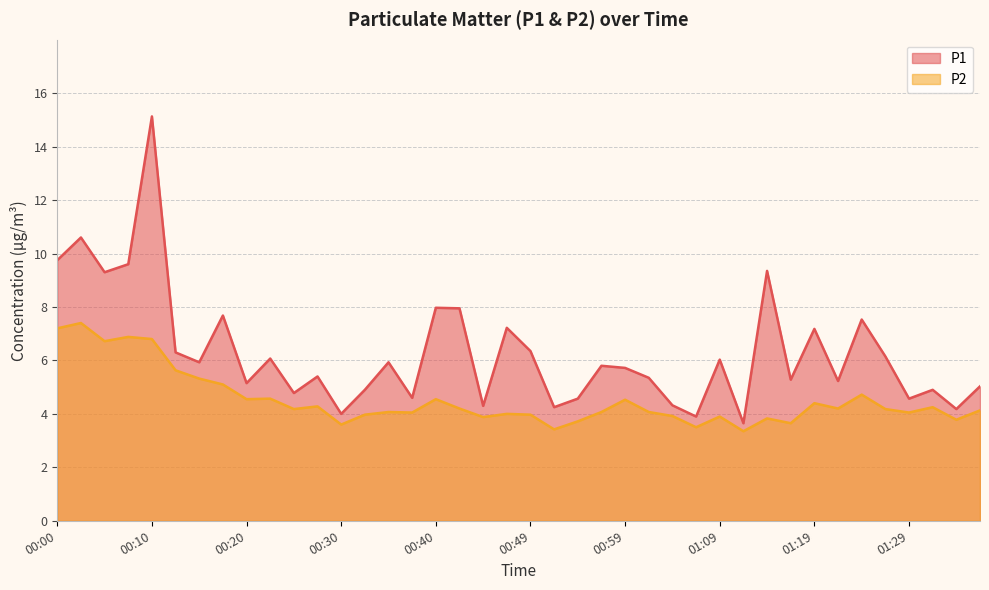

At which label does P2 reach its peak?

00:03